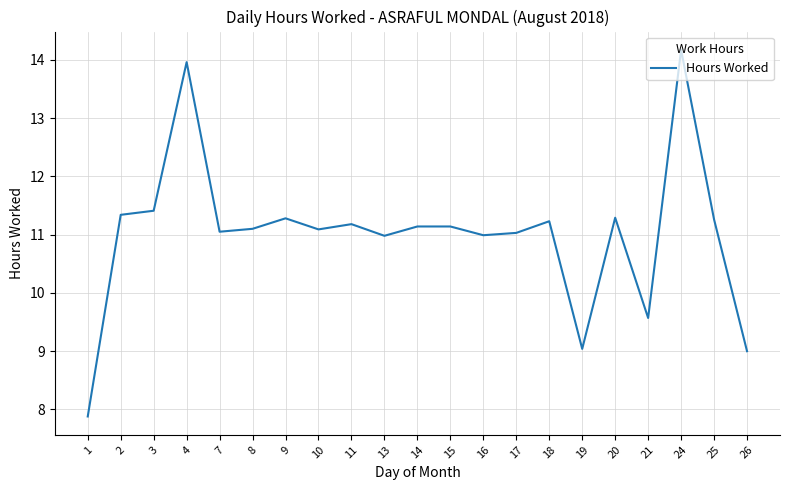

Read the value at 14.

11.1